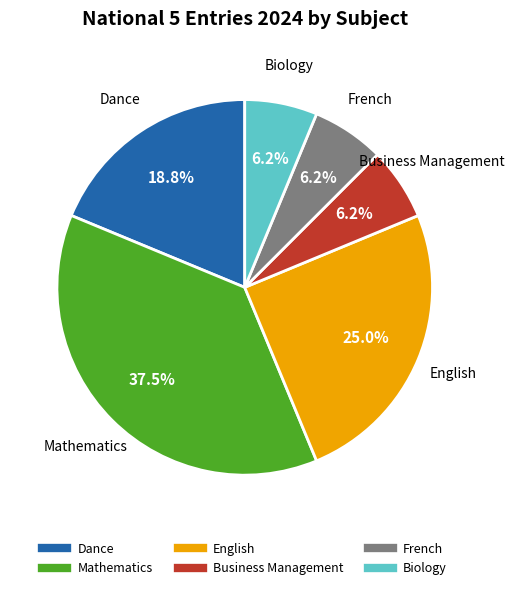

To the nearest percent, what is the average slice percentage?

17%